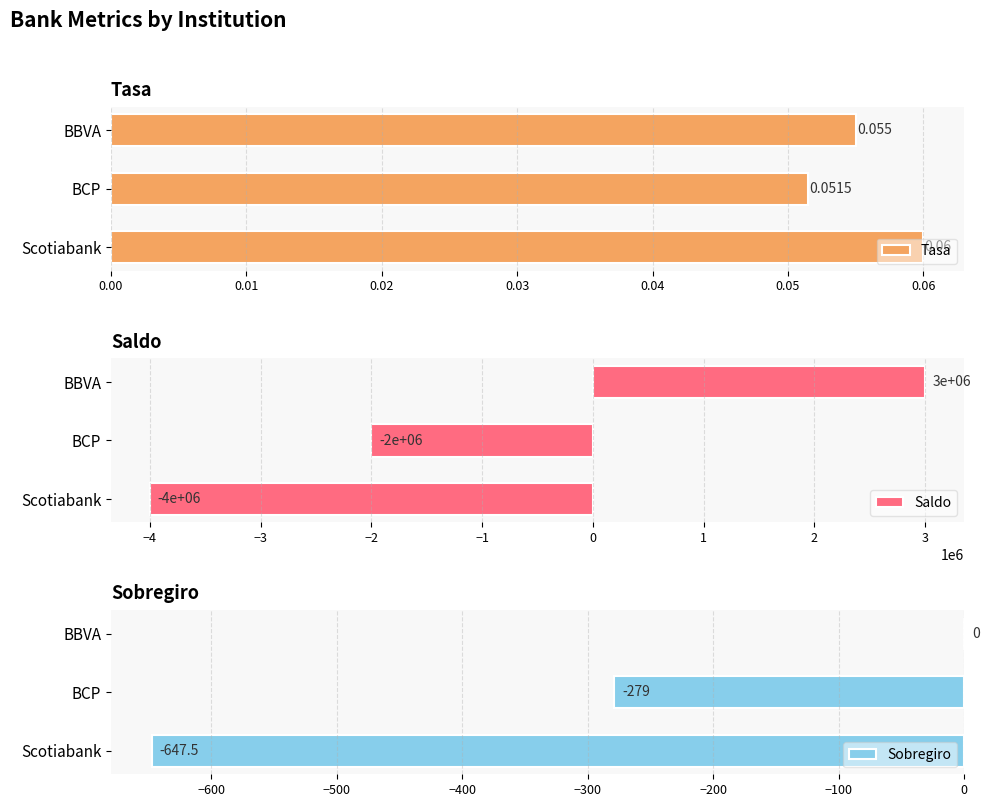

Count the Tasa values in the range 0 to 1.

3